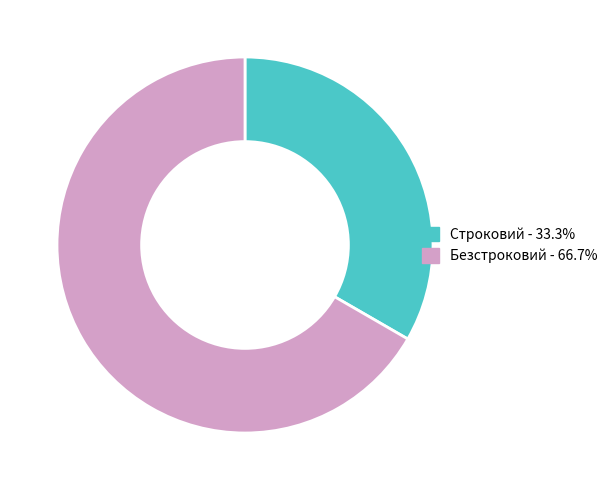

Rank the categories by value from highest to lowest.

Безстроковий, Строковий